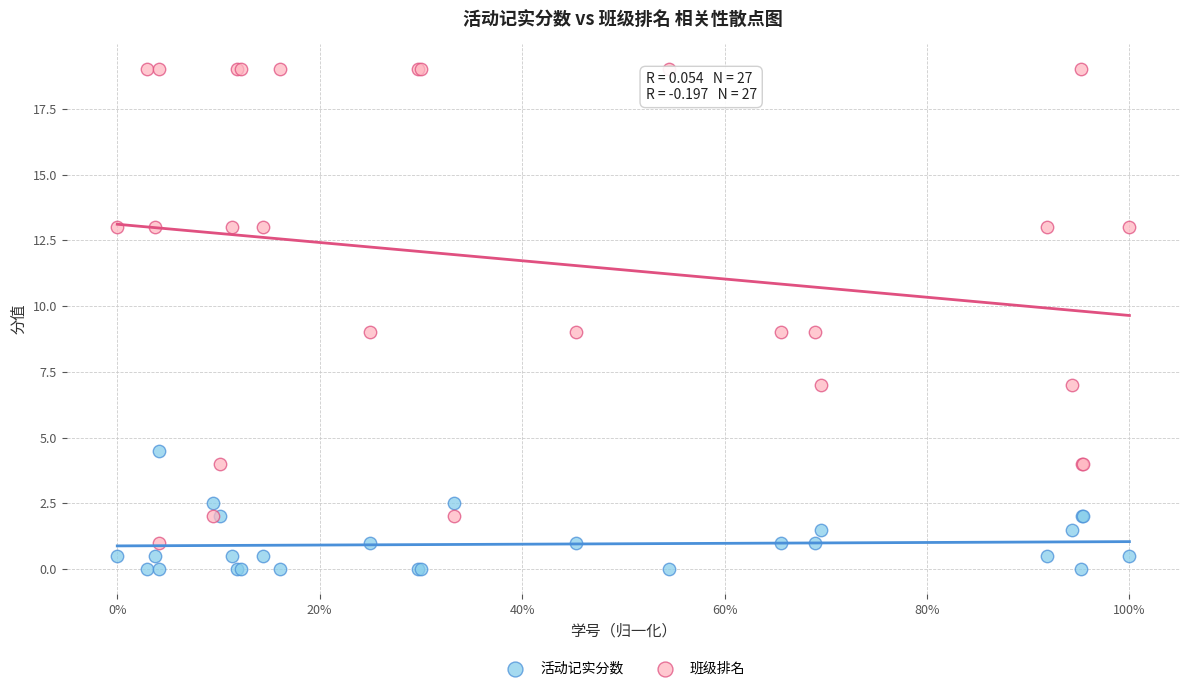

What are all the series names shown in the legend?

活动记实分数, 班级排名